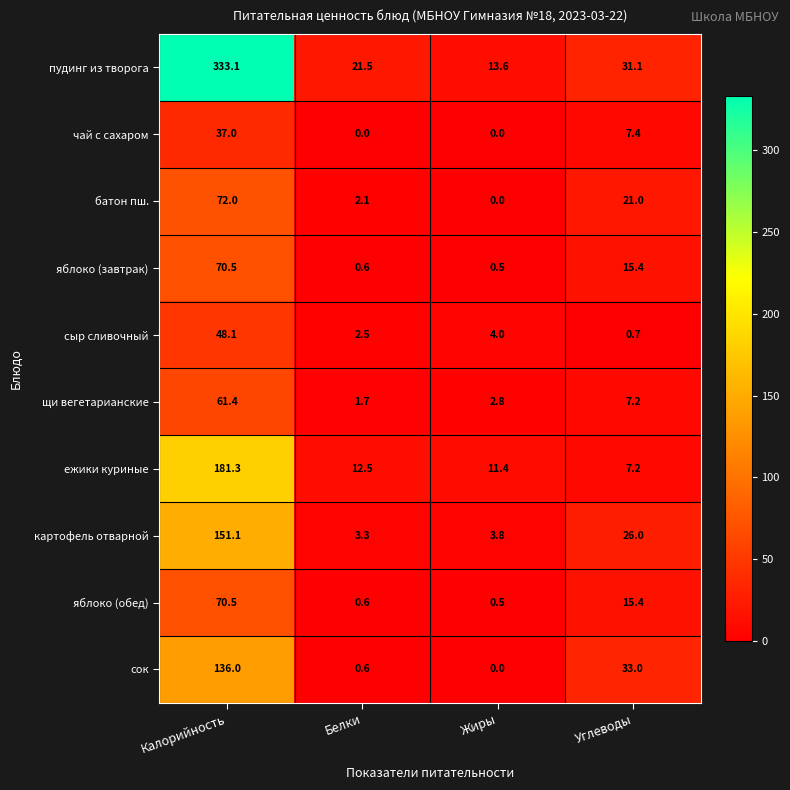

True or false: сок has a value of 0.0 at Жиры.

True